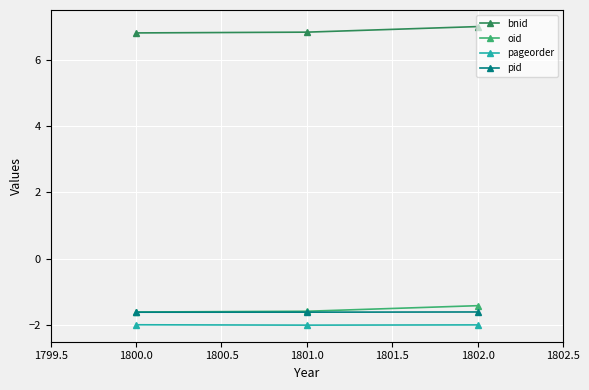

What is the highest value of the pageorder series?

-2.0